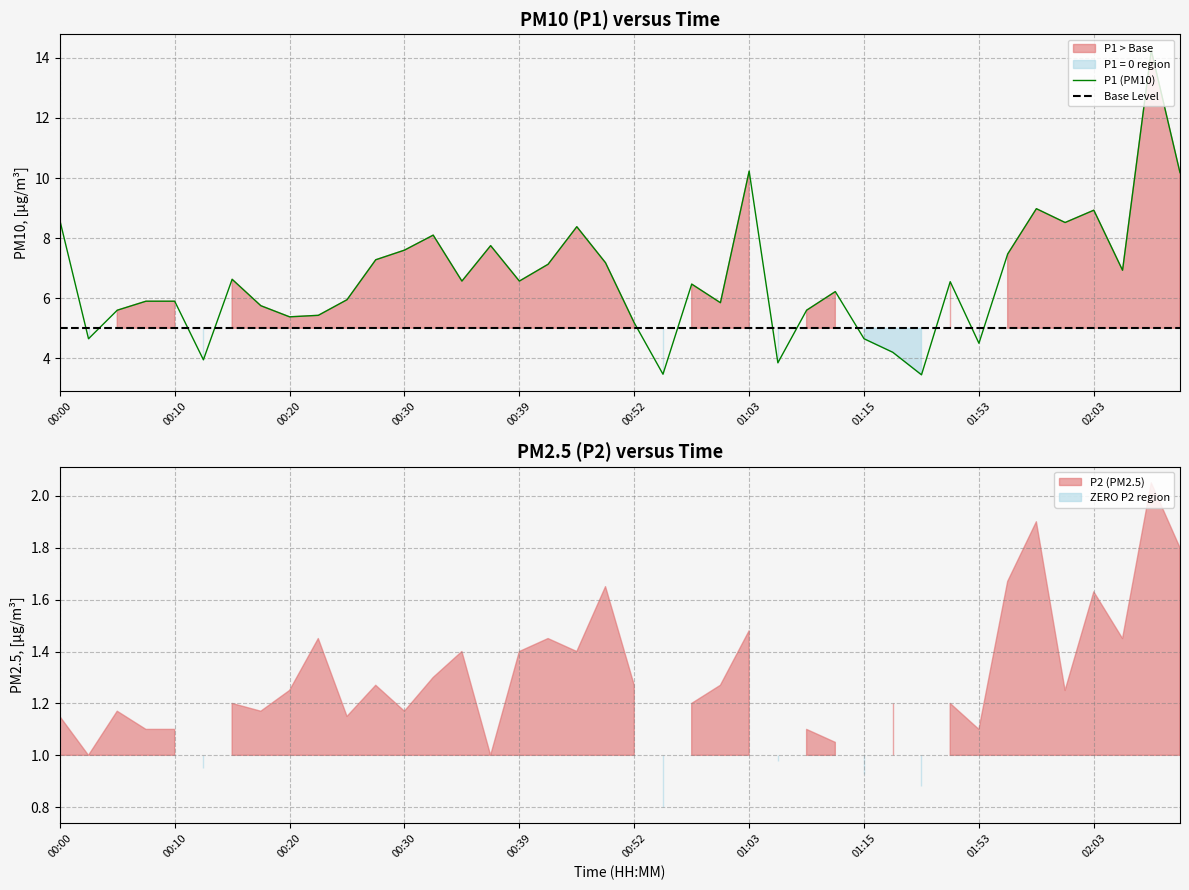

How many values are below 6?

18